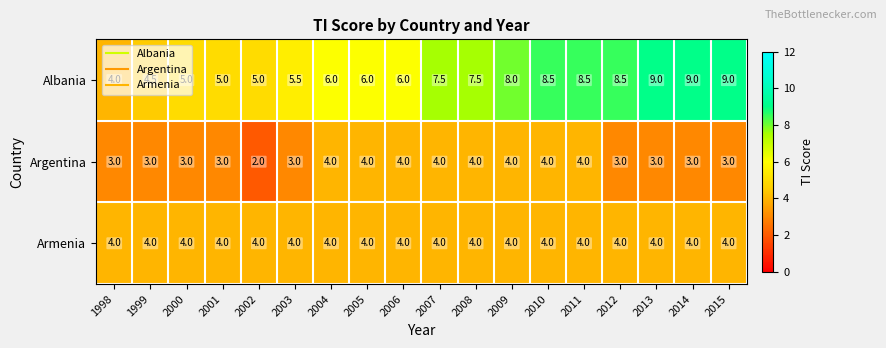

List the series in order of their overall mean, lowest first.

Argentina, Armenia, Albania